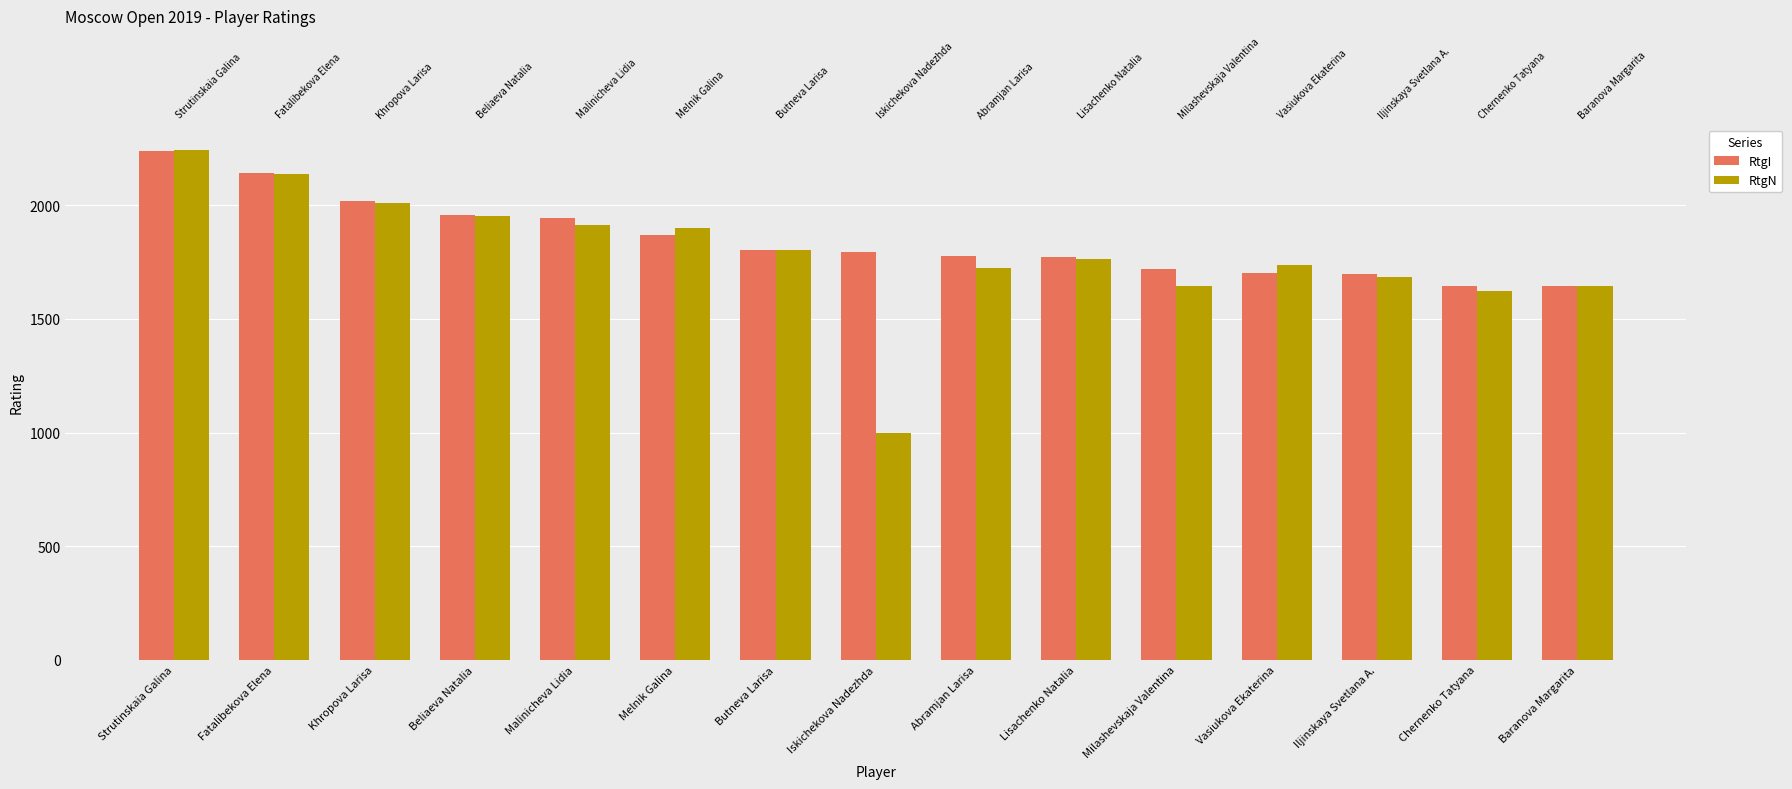

What is the difference between the maximum and minimum values in the RtgI series?

595